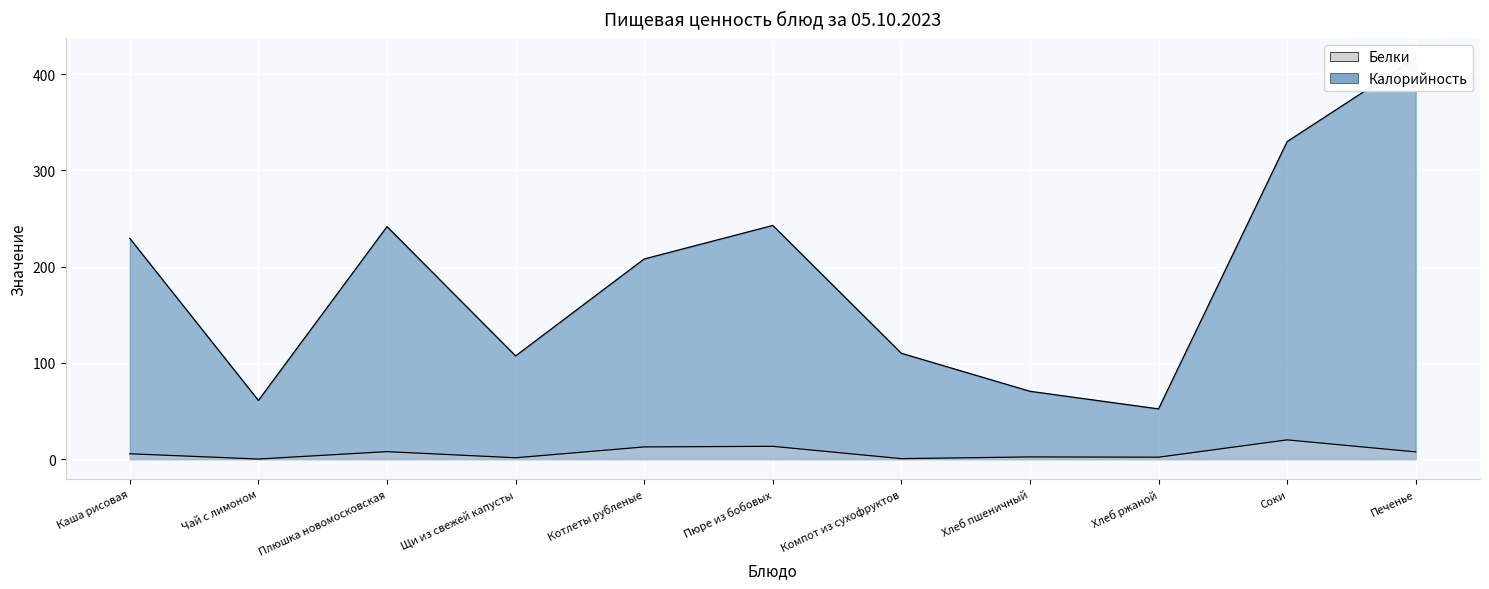

True or false: Калорийность and Белки intersect in this chart.

False